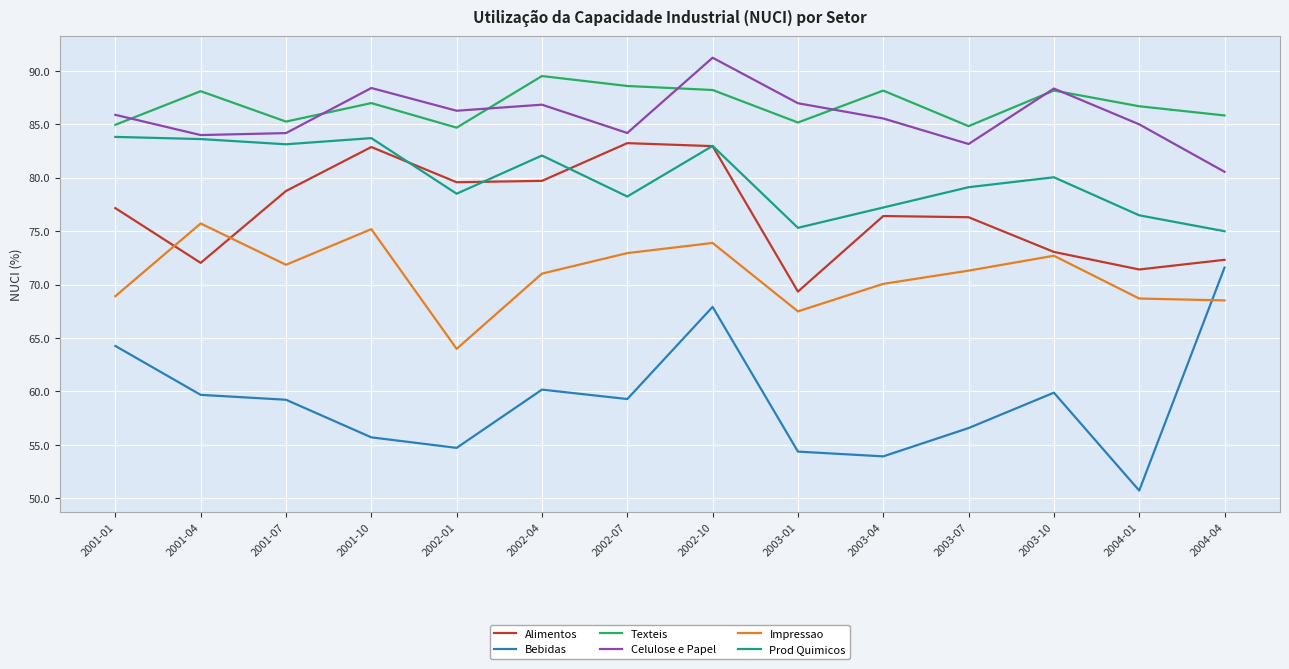

Which series has the widest spread of values?

Bebidas